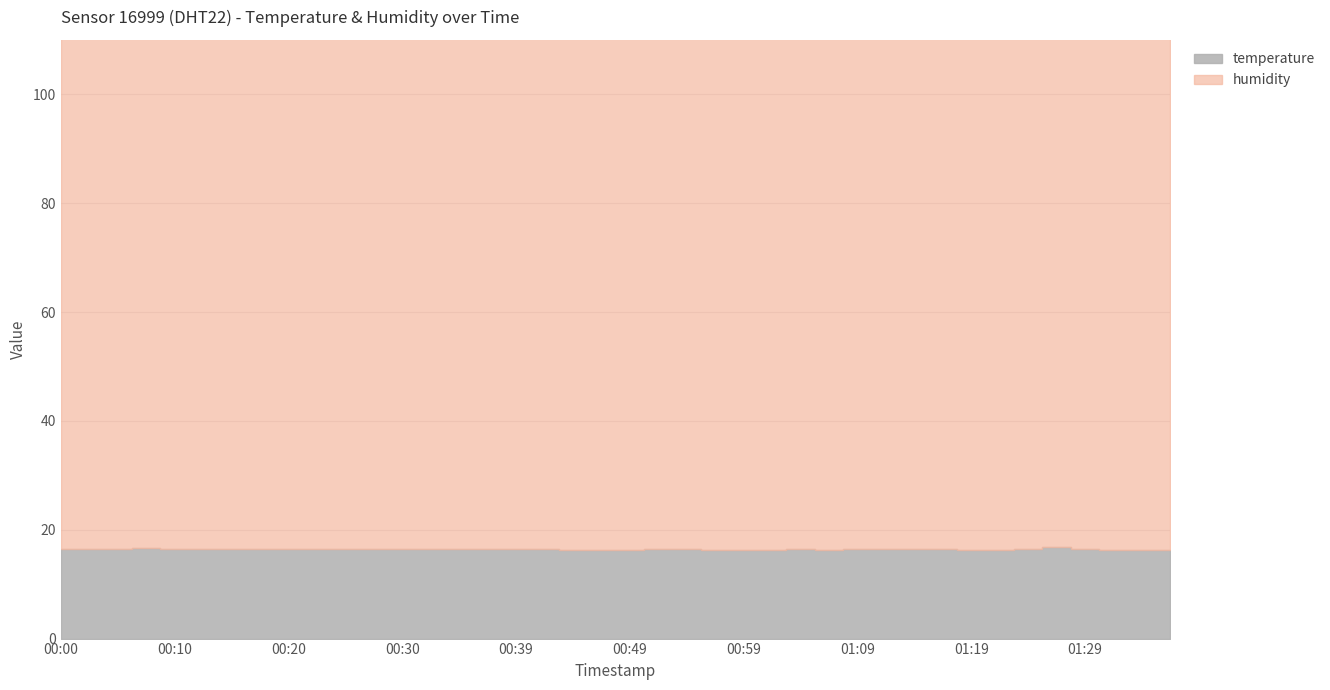

At 01:29, list the series in order from smallest to largest.

temperature, humidity